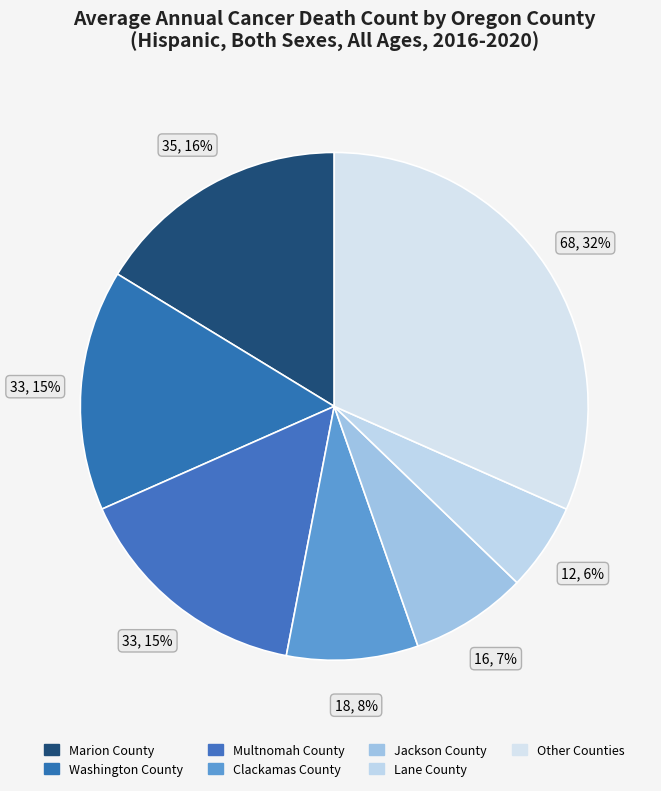

Which slice is the largest?

Other Counties